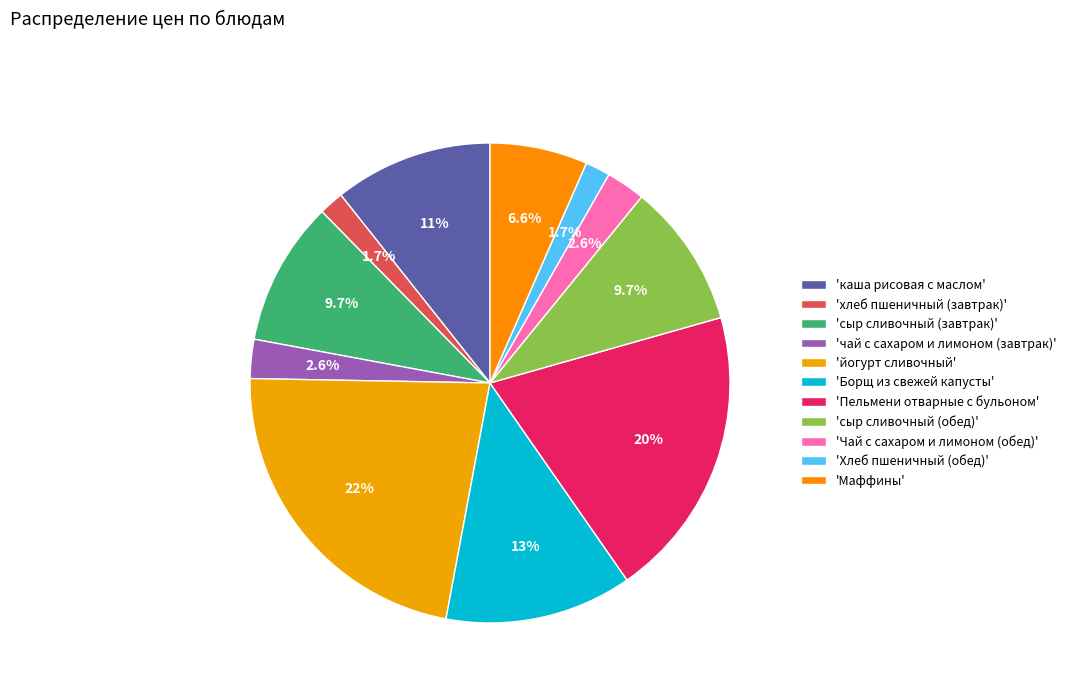

To the nearest percent, what is the average slice percentage?

9%